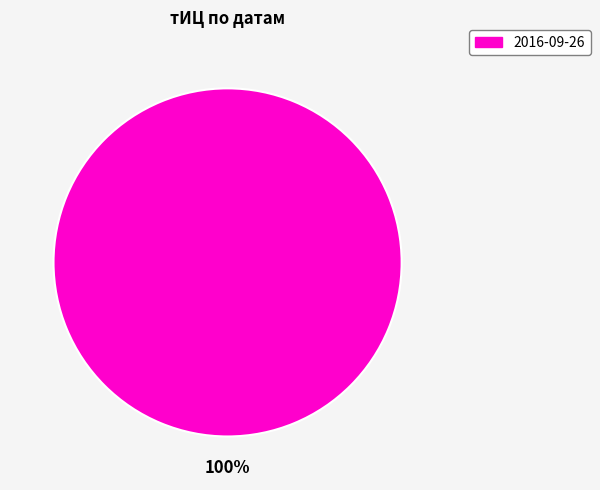

How many segments does this pie chart have?

1